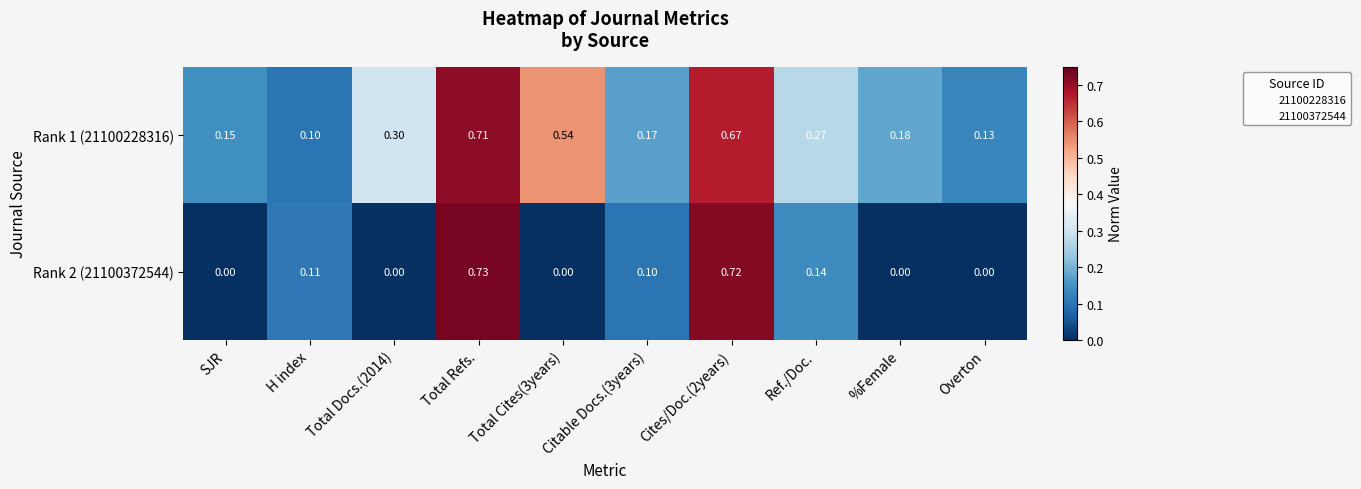

Which category has the highest value in the Rank 1 (21100228316) series?

Total Refs.